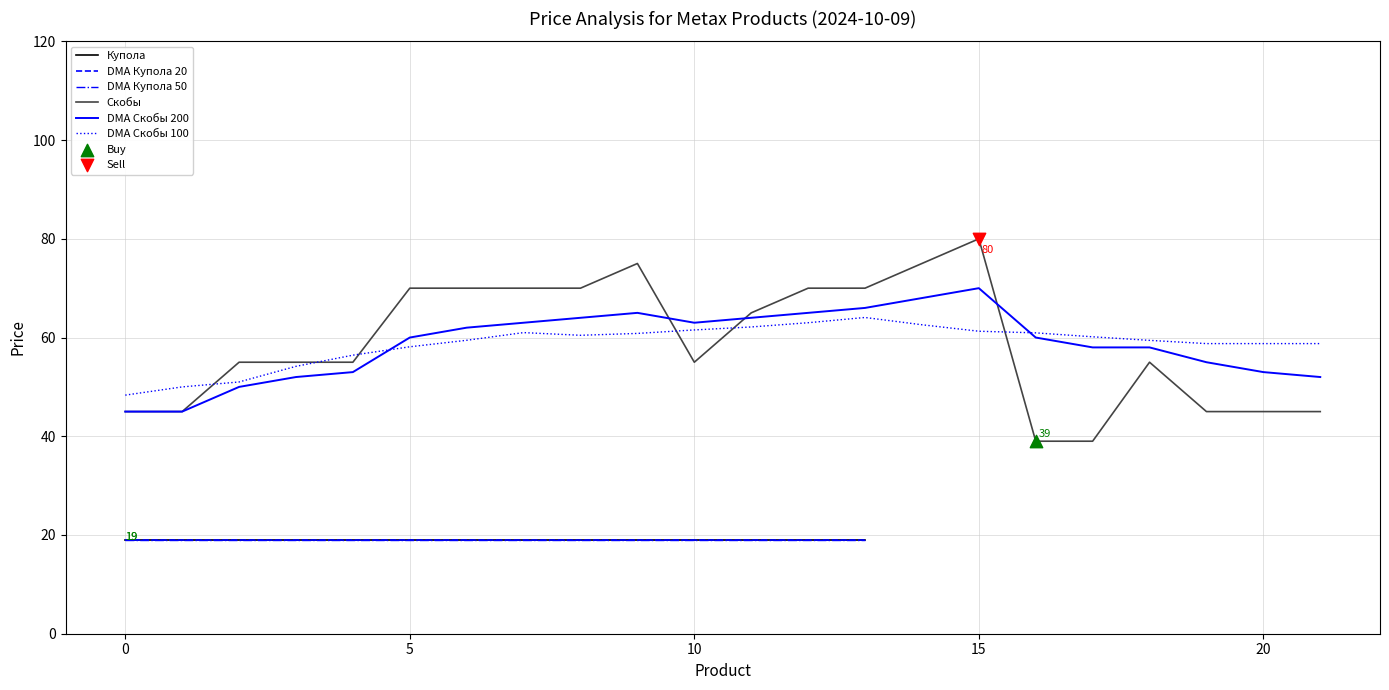

At which category is the sum across all series the highest?

15